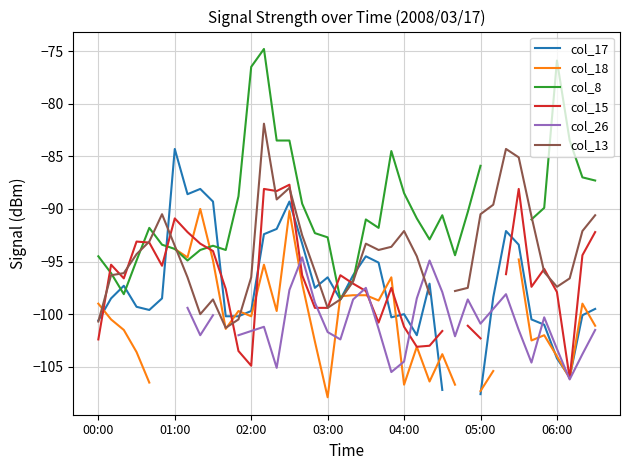

How many intersections are there between col_17 and col_8?

5